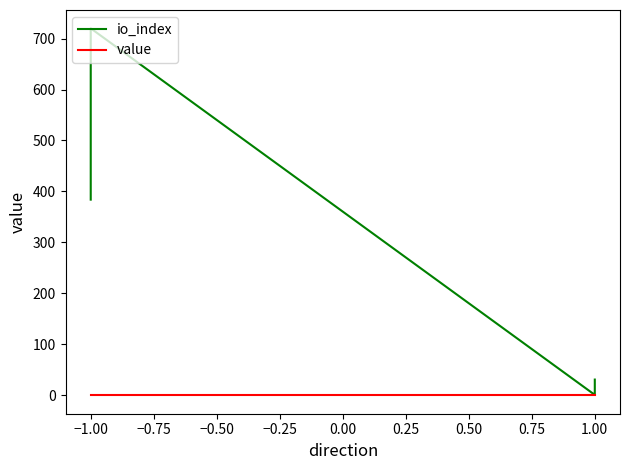

True or false: io_index and value intersect in this chart.

False